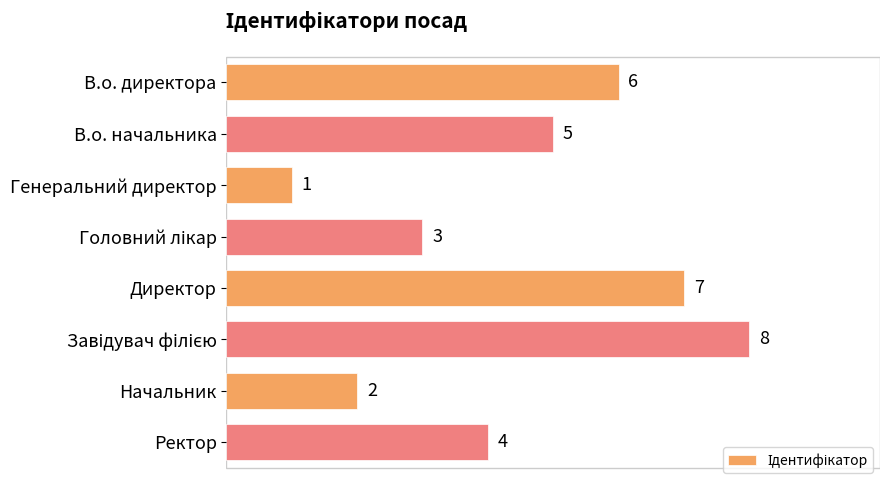

Are the bars grouped side by side (vs. stacked)?

No